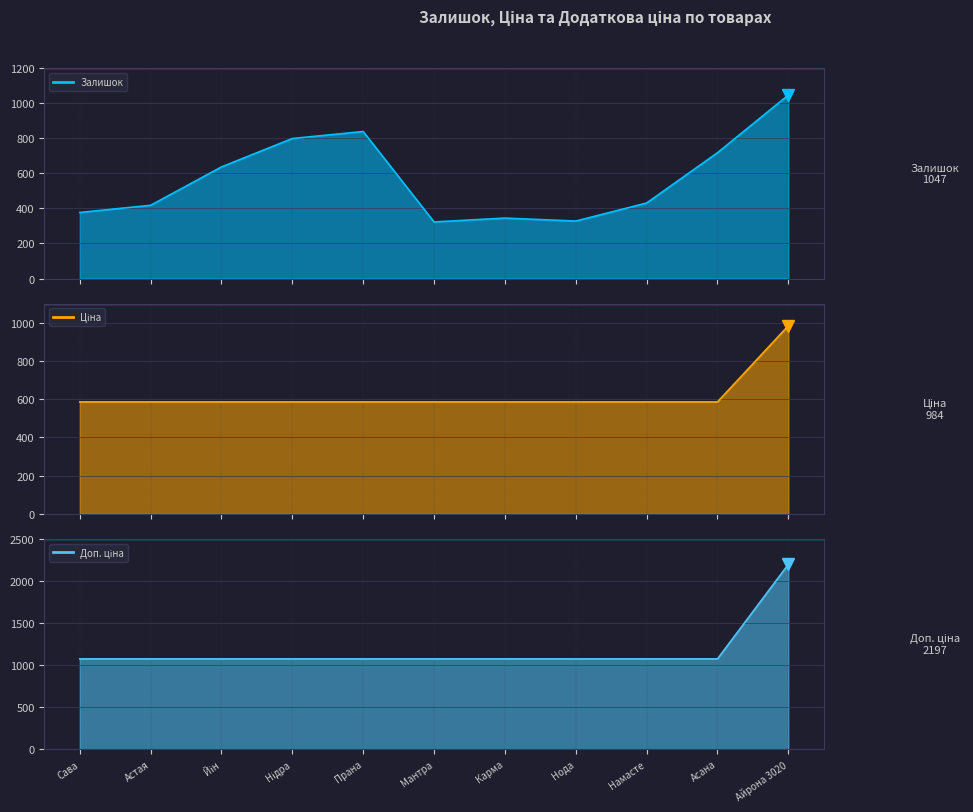

The Доп. ціна series shows 238.9 at Намасте. True or false?

False